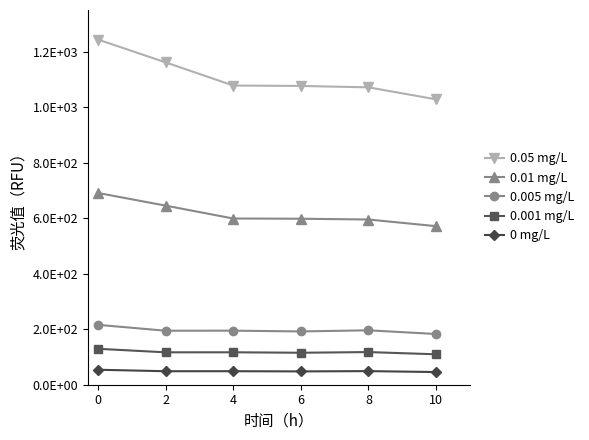

What are all the series names shown in the legend?

0.05 mg/L, 0.01 mg/L, 0.005 mg/L, 0.001 mg/L, 0 mg/L